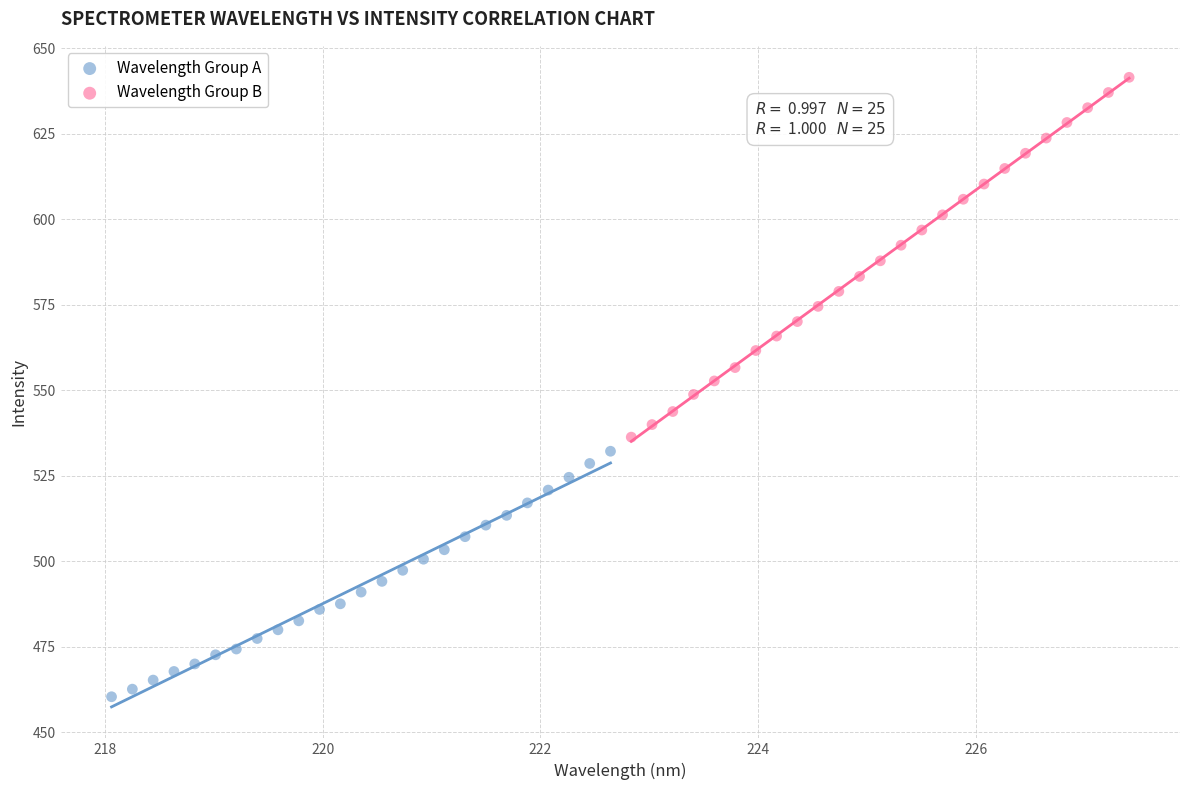

Which series contains the lowest Y value?

Wavelength Group A